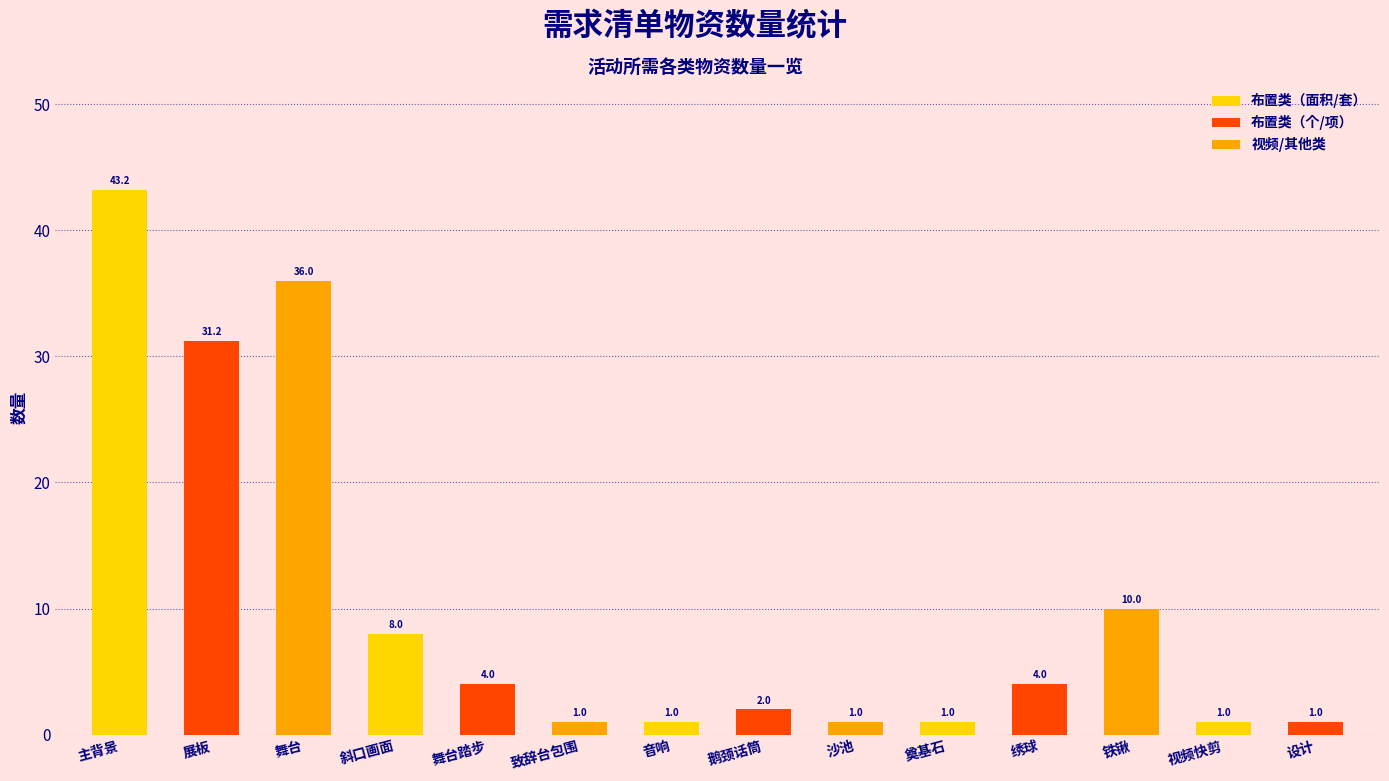

The value at 舞台 is 18.7. True or false?

False